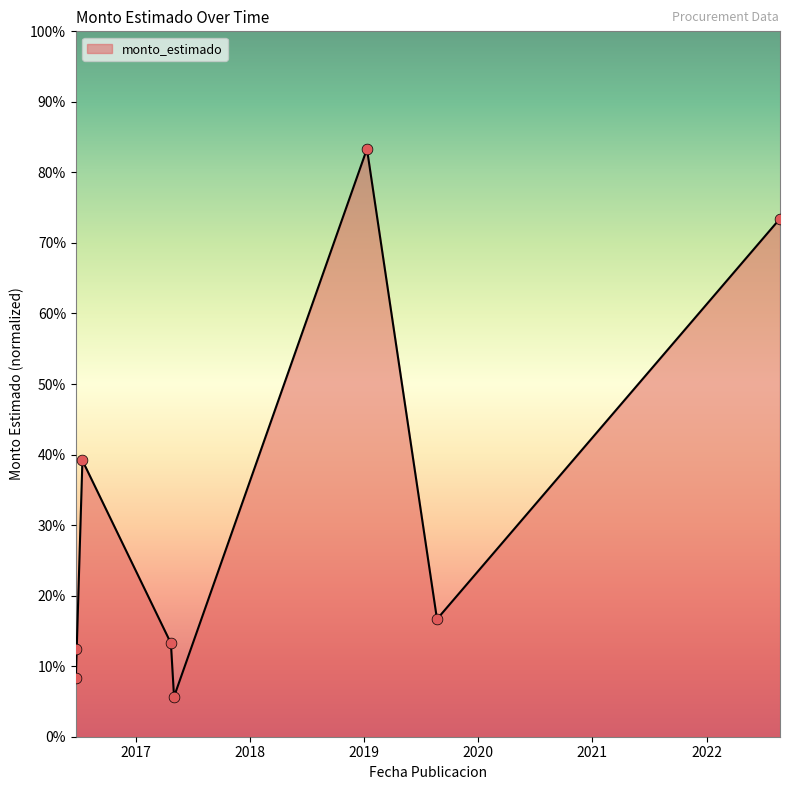

Which has a higher value, 2016-06-24 or 2019-08-23?

2019-08-23